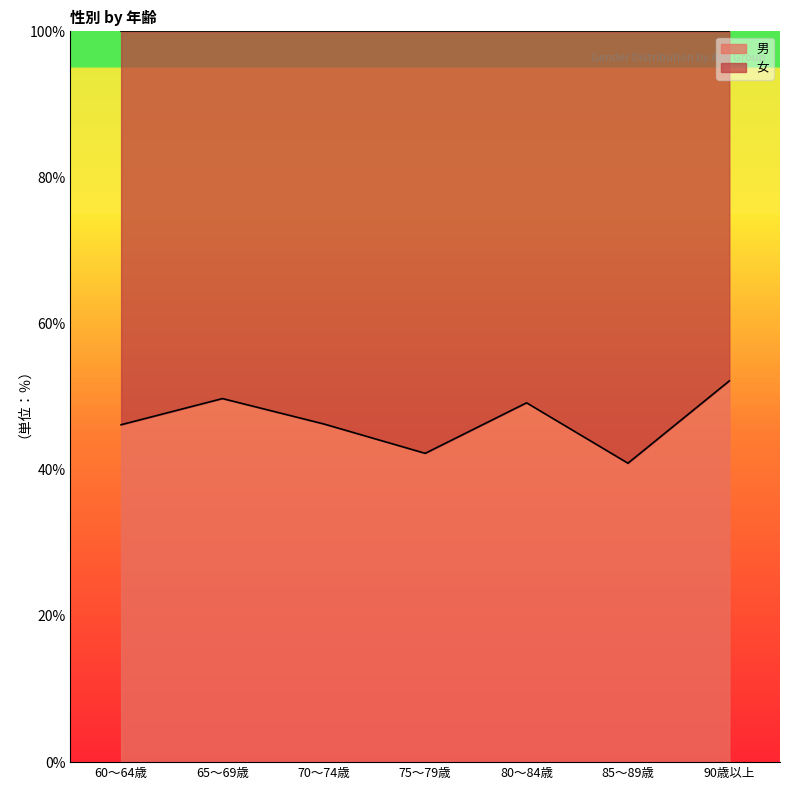

What is the difference between the values at 90歳以上 and 85～89歳?

11.3